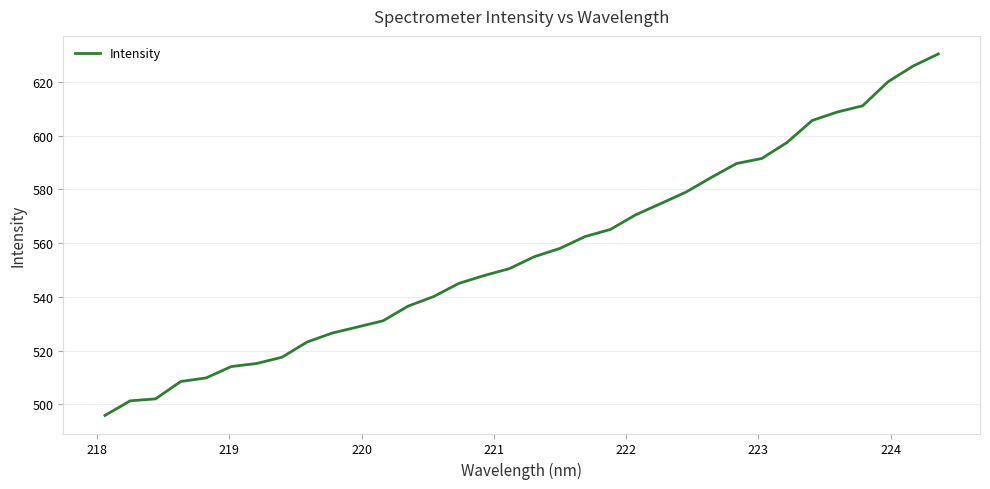

What is the difference between the second highest and minimum values?

130.0